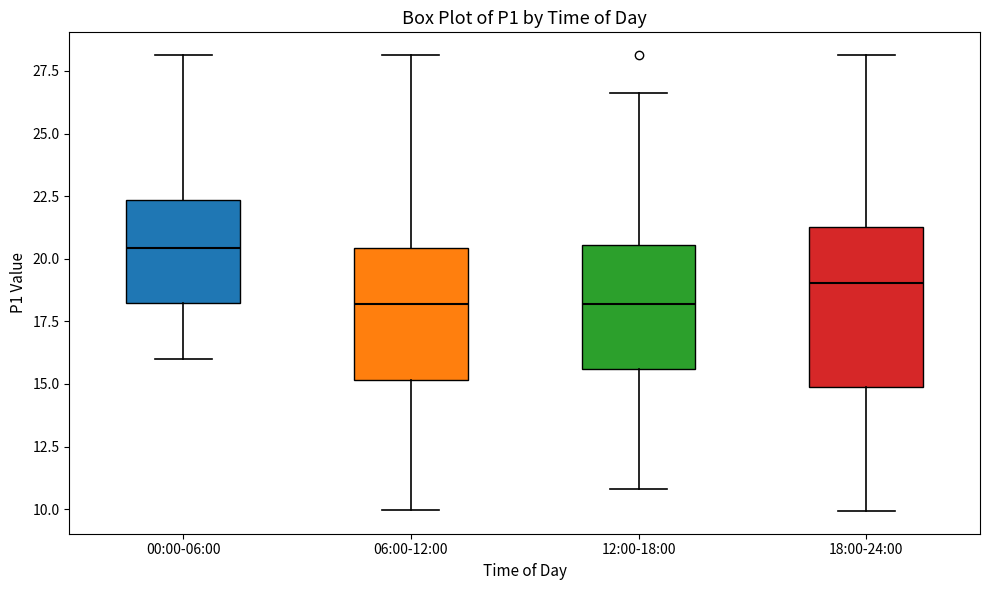

Reading left to right, transcribe this box plot: for each box, give where its median line is, the range the box spans, and where its two whiskers end, as read against the y-axis. The values are not printed on the chart, so give them approximately, as read against the axis.

00:00-06:00: median 20.5, box 18.0 to 22.5, whiskers 16.0 to 28.0
06:00-12:00: median 18.0, box 15.0 to 20.5, whiskers 10.0 to 28.0
12:00-18:00: median 18.0, box 15.5 to 20.5, whiskers 11.0 to 26.5
18:00-24:00: median 19.0, box 15.0 to 21.5, whiskers 10.0 to 28.0